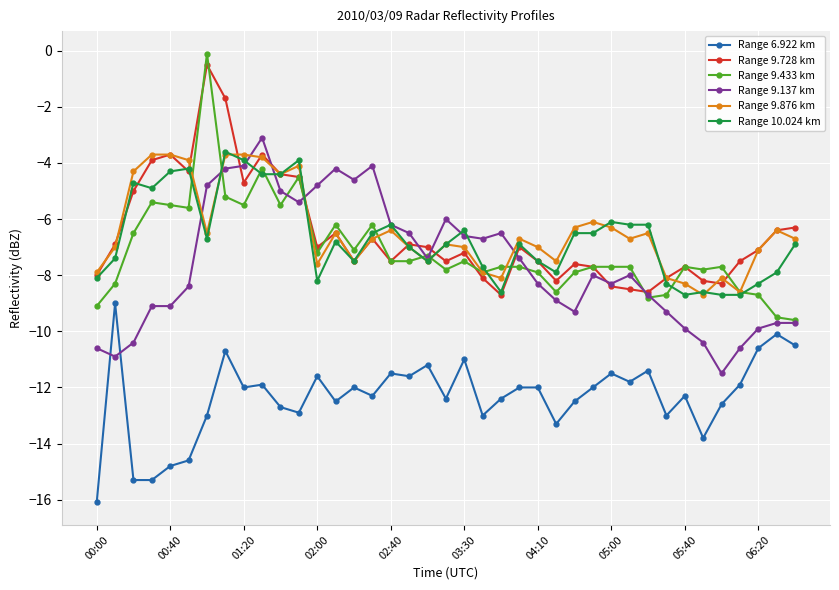

What is the value of the Range 9.876 km point at the 23rd from the left?

-8.1